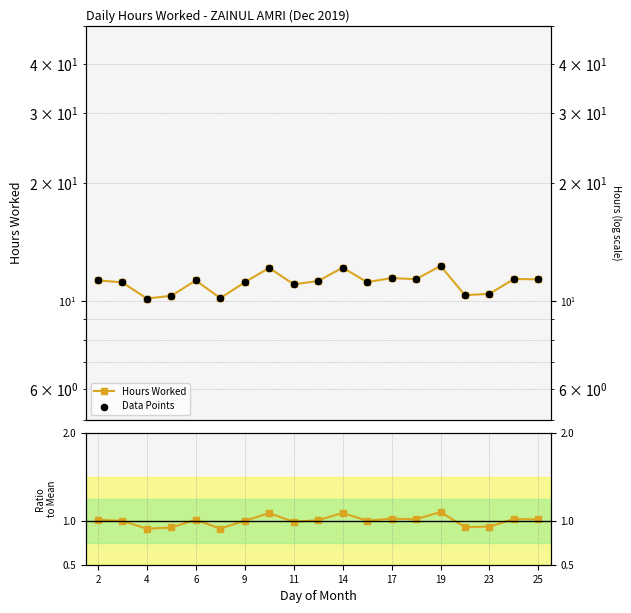

At which category is the sum across all series the highest?

19